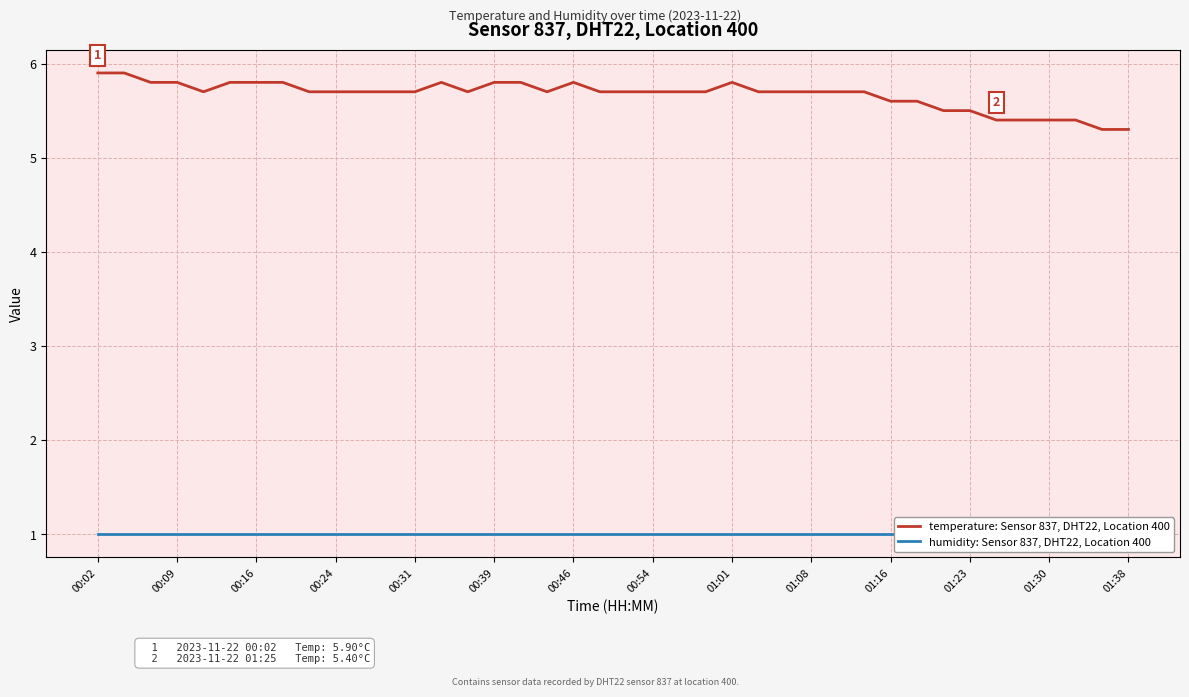

What is the maximum value for temperature: Sensor 837, DHT22, Location 400?

5.9